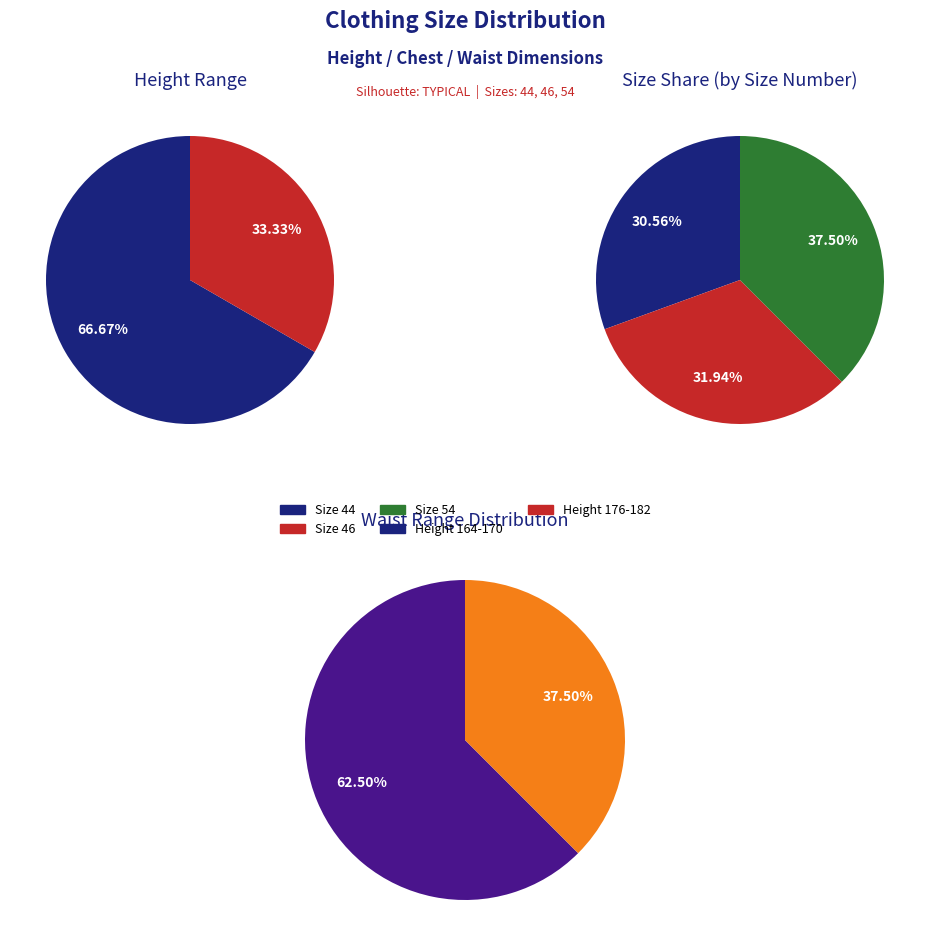

Is it true that 176-182 / 104-108 / 096-100 is 51% of the pie?

False